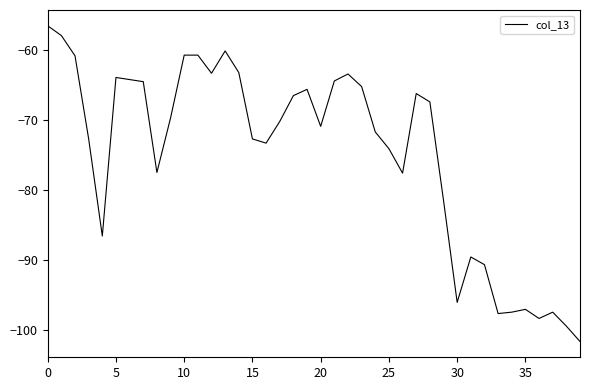

What is the minimum value shown in the chart?

-101.7